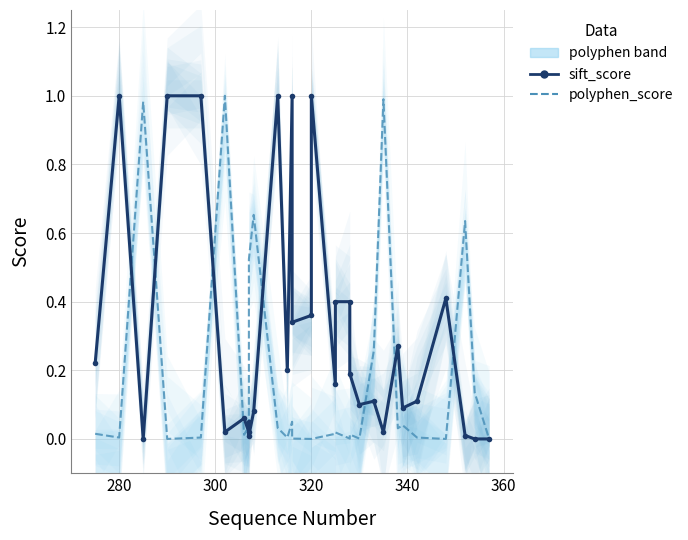

What is the value of the polyphen_score point at the 10th from the left?

0.5